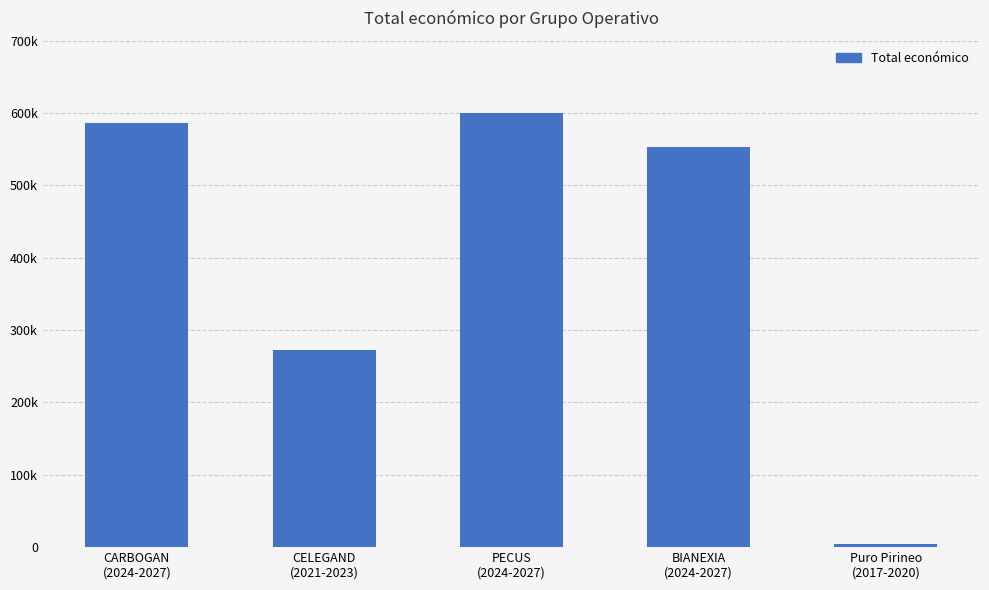

Reading left to right, list all the values displayed in this chart.

CARBOGAN
(2024-2027)=585914	CELEGAND
(2021-2023)=272024	PECUS
(2024-2027)=599898	BIANEXIA
(2024-2027)=553196	Puro Pirineo
(2017-2020)=4320